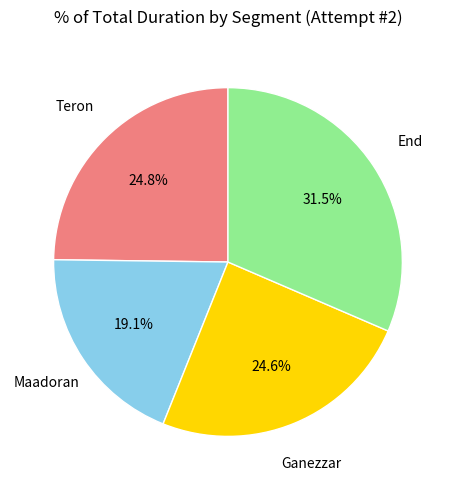

Is there any slice that represents more than half of the pie?

No